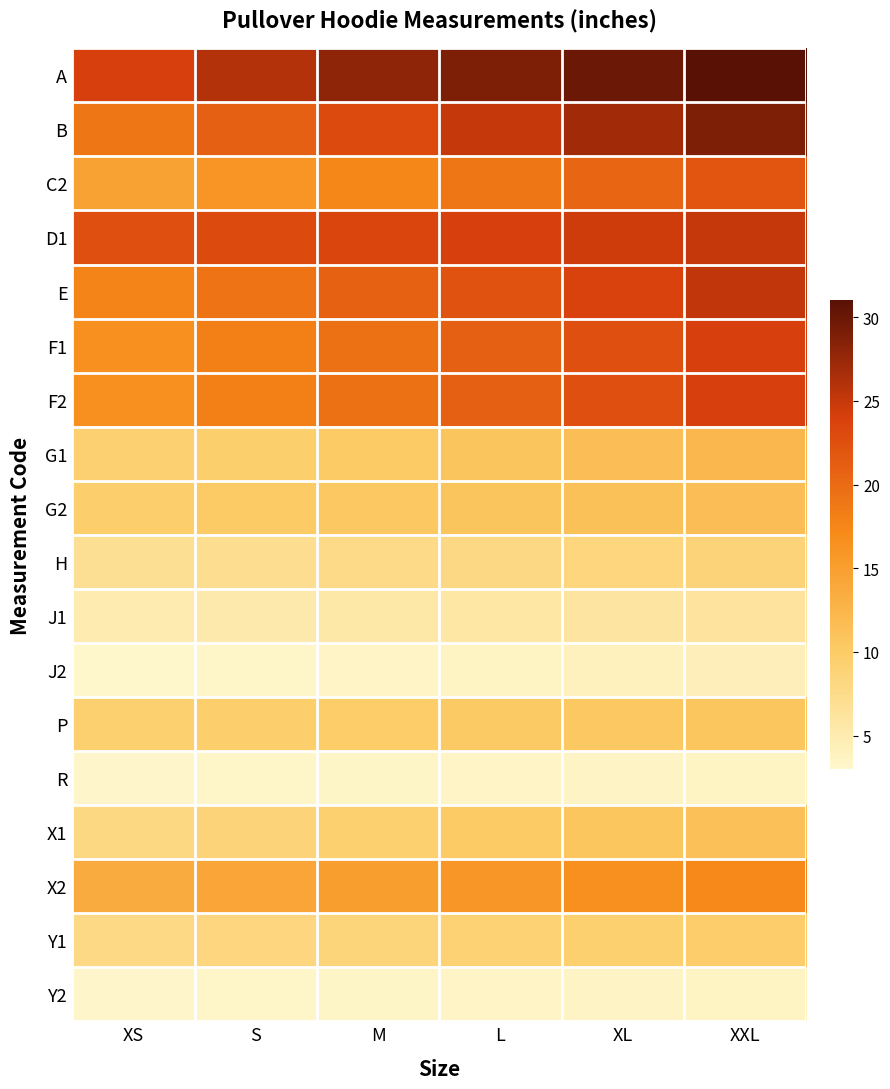

Reading left to right, list all the values displayed in this chart.

A: XS=24.0	S=26.0	M=28.0	L=29.0	XL=30.0	XXL=31.0
B: XS=19.0	S=21.0	M=23.0	L=25.0	XL=27.0	XXL=29.0
C2: XS=14.5	S=16.0	M=17.5	L=19.0	XL=20.5	XXL=22.0
D1: XS=22.5	S=23.0	M=23.5	L=24.0	XL=24.5	XXL=25.0
E: XS=17.8	S=19.2	M=20.8	L=22.2	XL=23.8	XXL=25.2
F1: XS=16.5	S=18.0	M=19.5	L=21.0	XL=22.5	XXL=24.0
F2: XS=16.5	S=18.0	M=19.5	L=21.0	XL=22.5	XXL=24.0
G1: XS=9.2	S=9.5	M=10.0	L=10.8	XL=11.5	XXL=12.2
G2: XS=9.6	S=10.0	M=10.4	L=10.8	XL=11.1	XXL=11.5
H: XS=6.9	S=7.2	M=7.6	L=8.0	XL=8.4	XXL=8.8
J1: XS=5.0	S=5.2	M=5.5	L=5.8	XL=6.0	XXL=6.2
J2: XS=3.0	S=3.2	M=3.5	L=3.8	XL=4.0	XXL=4.2
P: XS=9.4	S=9.6	M=9.9	L=10.1	XL=10.4	XXL=10.6
R: XS=3.1	S=3.2	M=3.4	L=3.5	XL=3.6	XXL=3.8
X1: XS=8.1	S=8.8	M=9.4	L=10.0	XL=10.6	XXL=11.2
X2: XS=13.5	S=14.2	M=15.0	L=15.8	XL=16.5	XXL=17.2
Y1: XS=7.9	S=8.2	M=8.6	L=9.0	XL=9.4	XXL=9.8
Y2: XS=3.1	S=3.2	M=3.4	L=3.5	XL=3.6	XXL=3.8